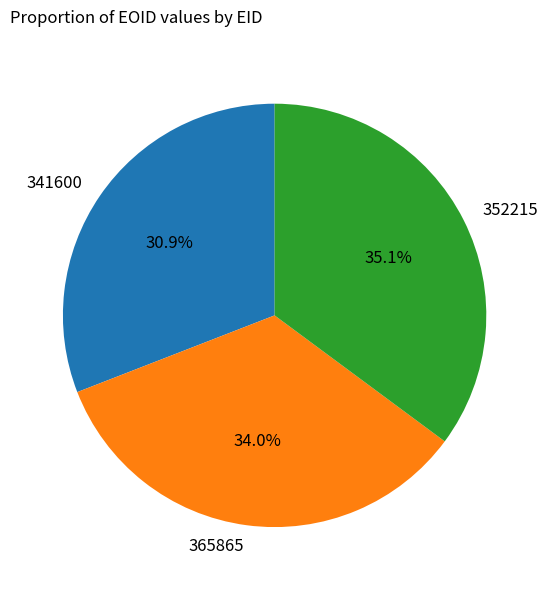

How many slices are in this pie chart?

3